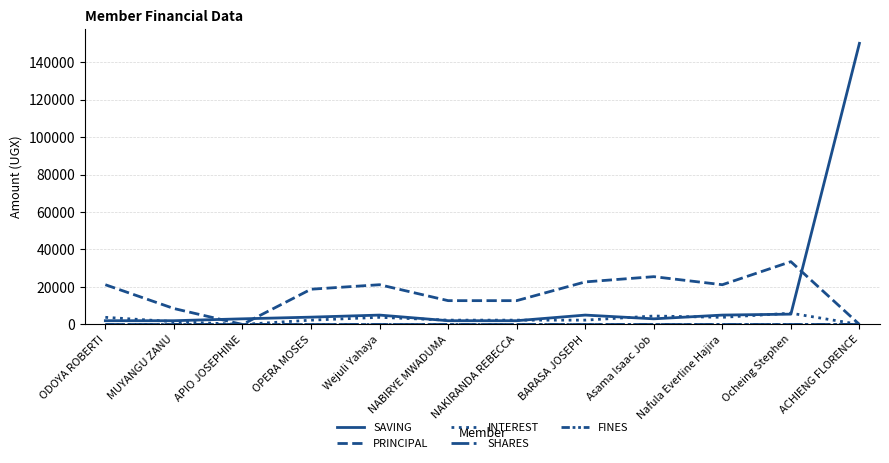

Where is the first local minimum for PRINCIPAL?

APIO JOSEPHINE